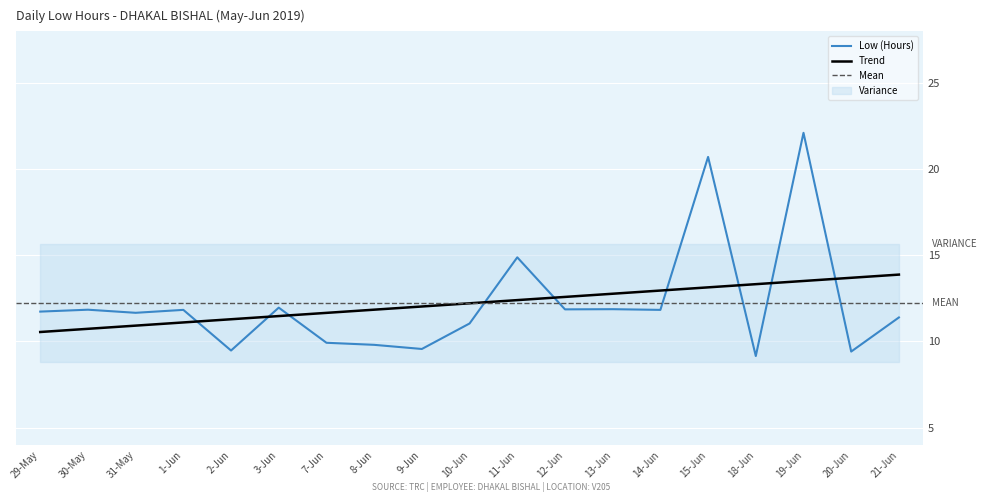

The value at 14-Jun is 16.6. True or false?

False